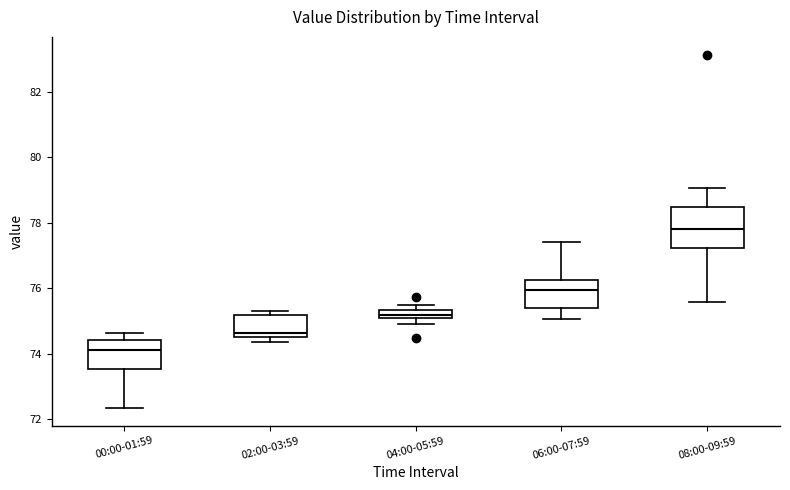

Which box is the tallest, from its lower edge to its upper edge?

08:00-09:59